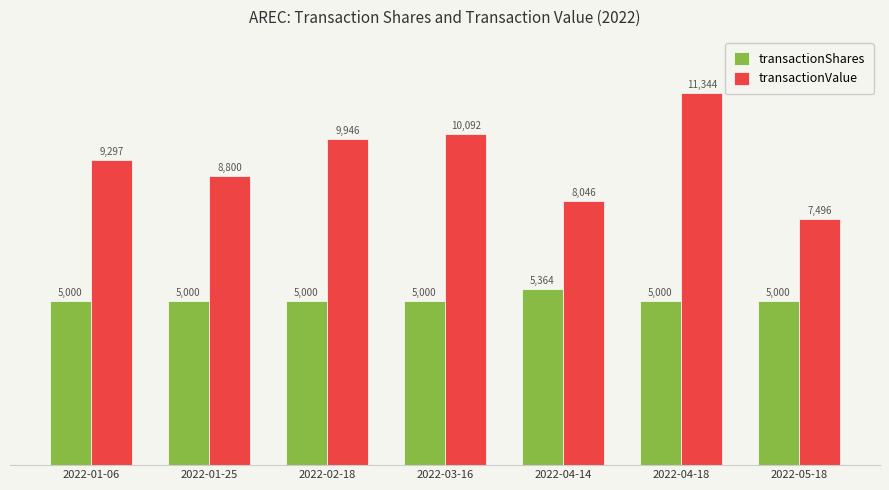

At which category is the sum across all series the highest?

2022-04-18